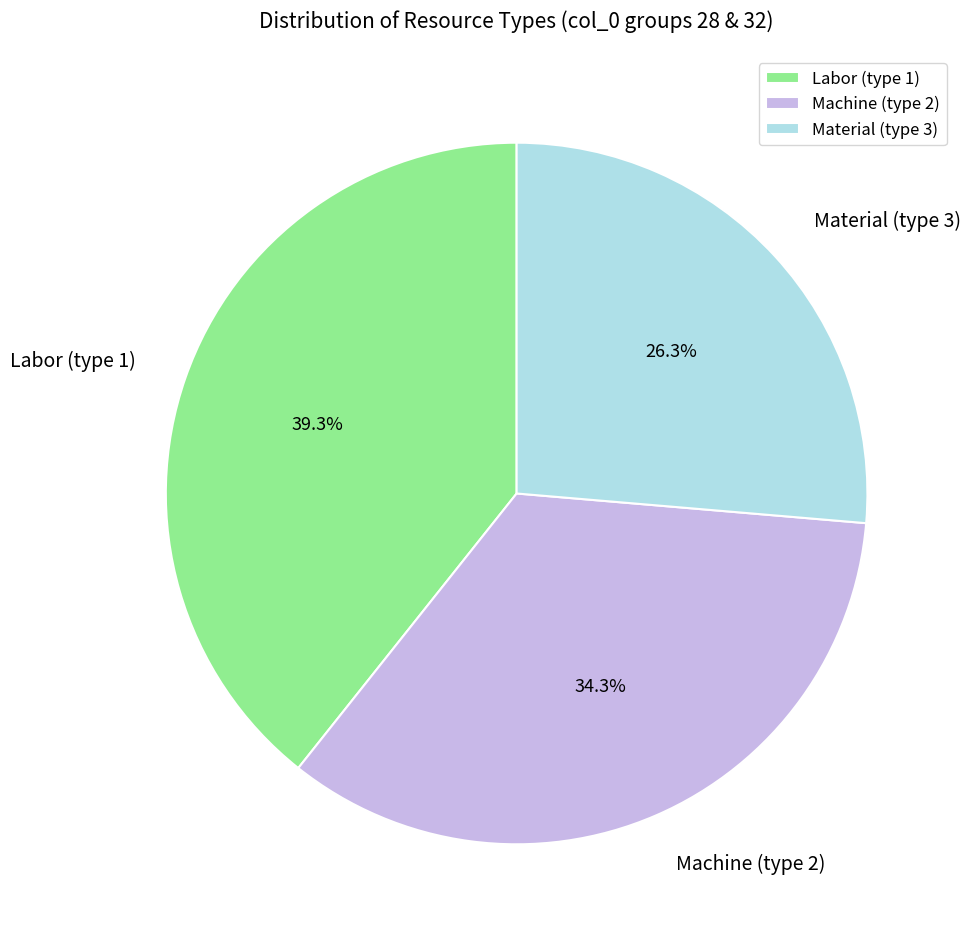

What percentage is NOT represented by Machine (type 2)?

65.7%